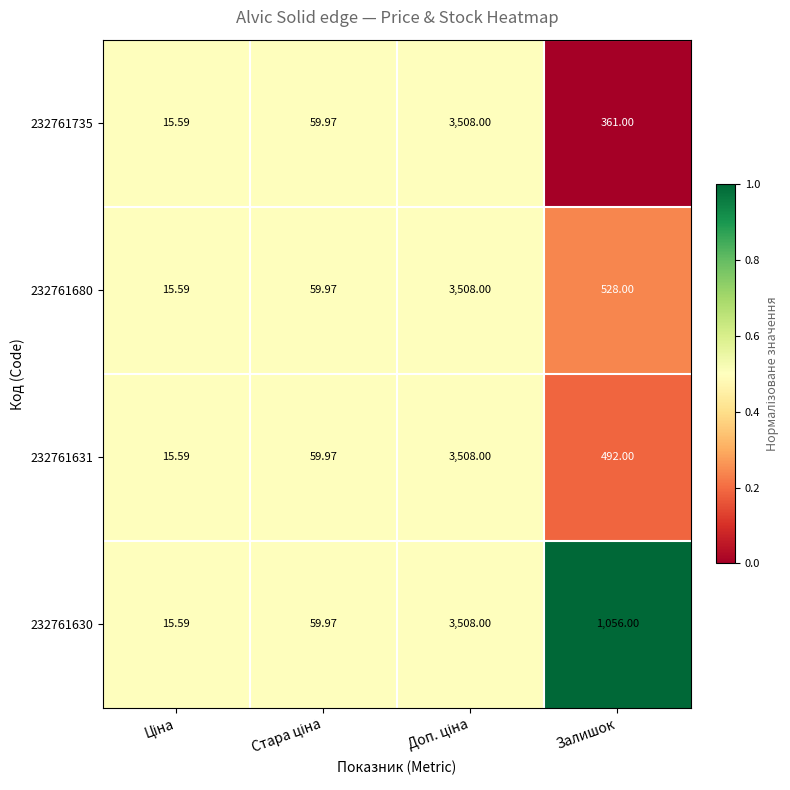

Where is 232761630 nearest to the value 1761?

Залишок